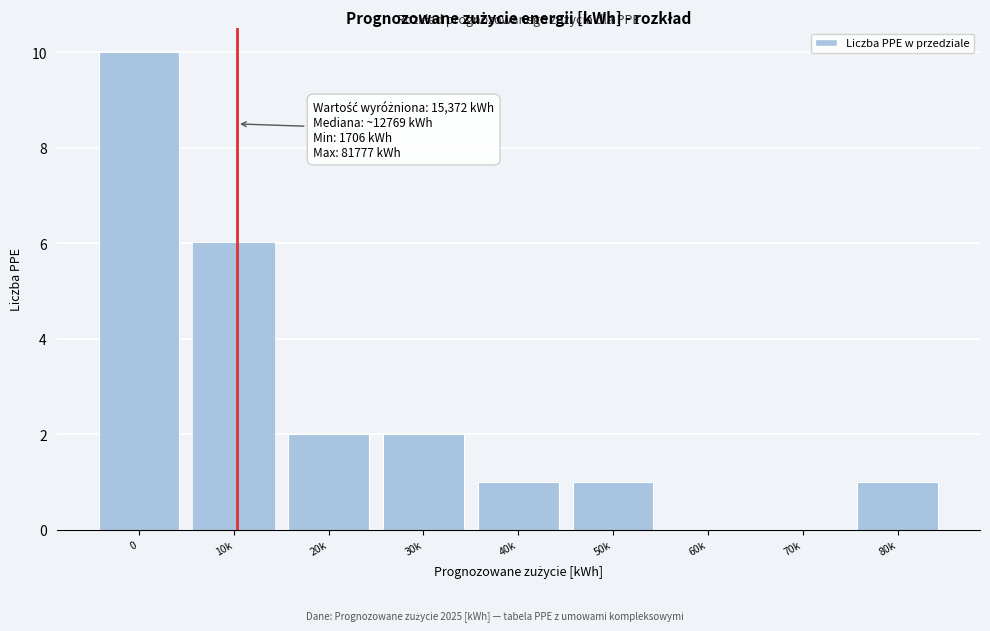

Reading left to right, extract all data points from this chart.

0=10	10k=6	20k=2	30k=2	40k=1	50k=1	60k=0	70k=0	80k=1